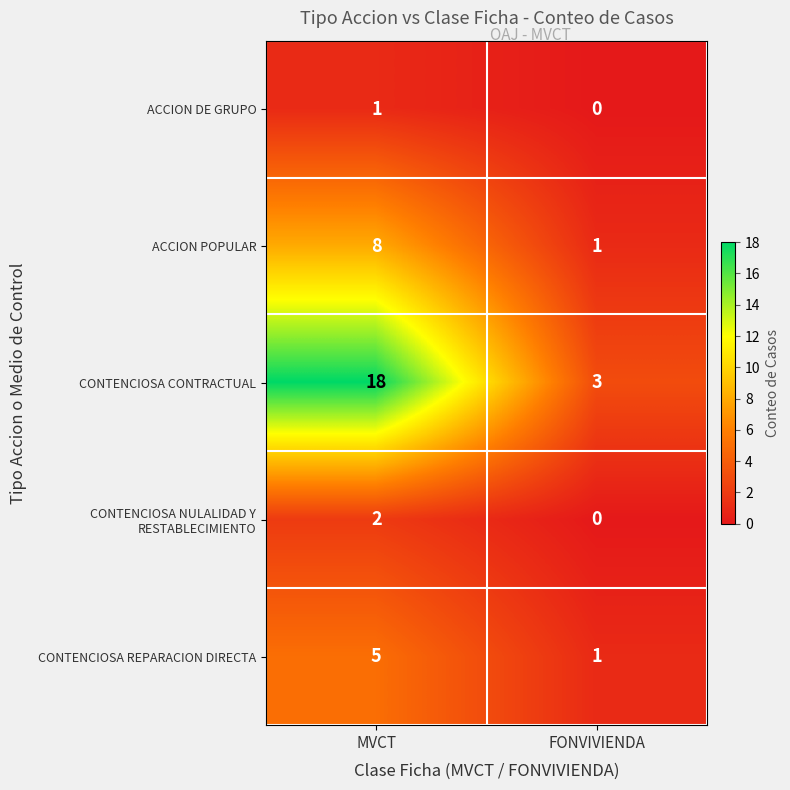

Which series has the largest total across all categories?

CONTENCIOSA CONTRACTUAL